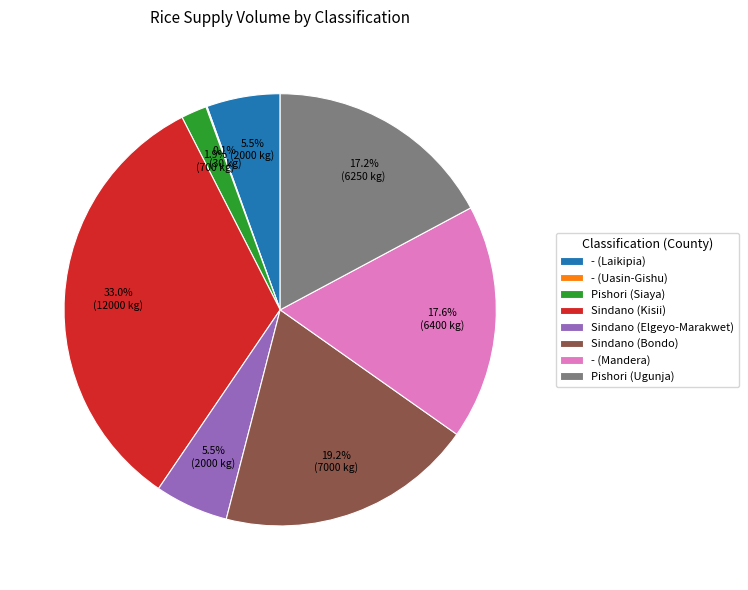

Do Pishori (Ugunja) and Pishori (Siaya) together represent more than half of the pie?

No